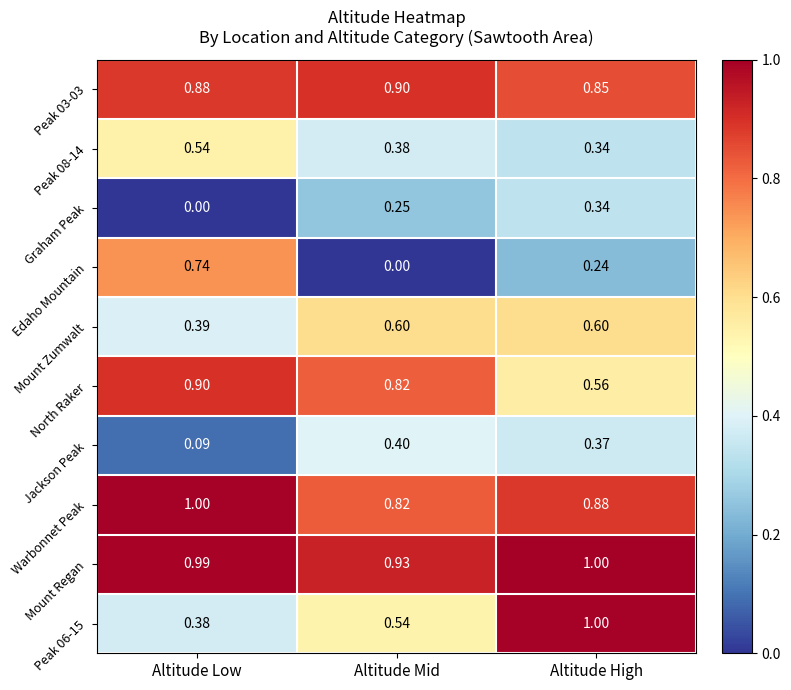

Between Altitude Low and Altitude High, which series saw the biggest shift?

Peak 06-15